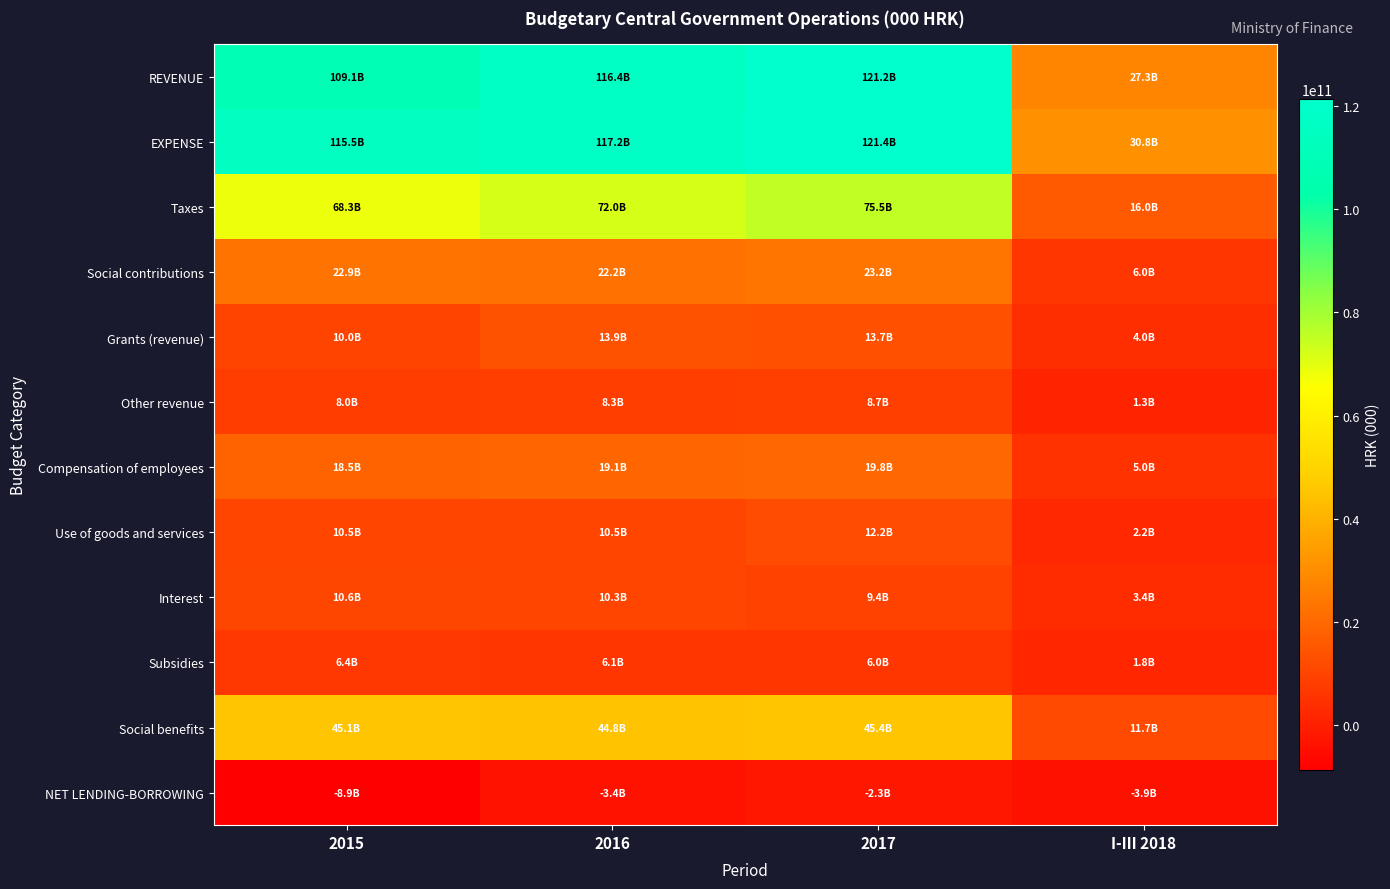

Which label corresponds to the largest value in the chart?

2017